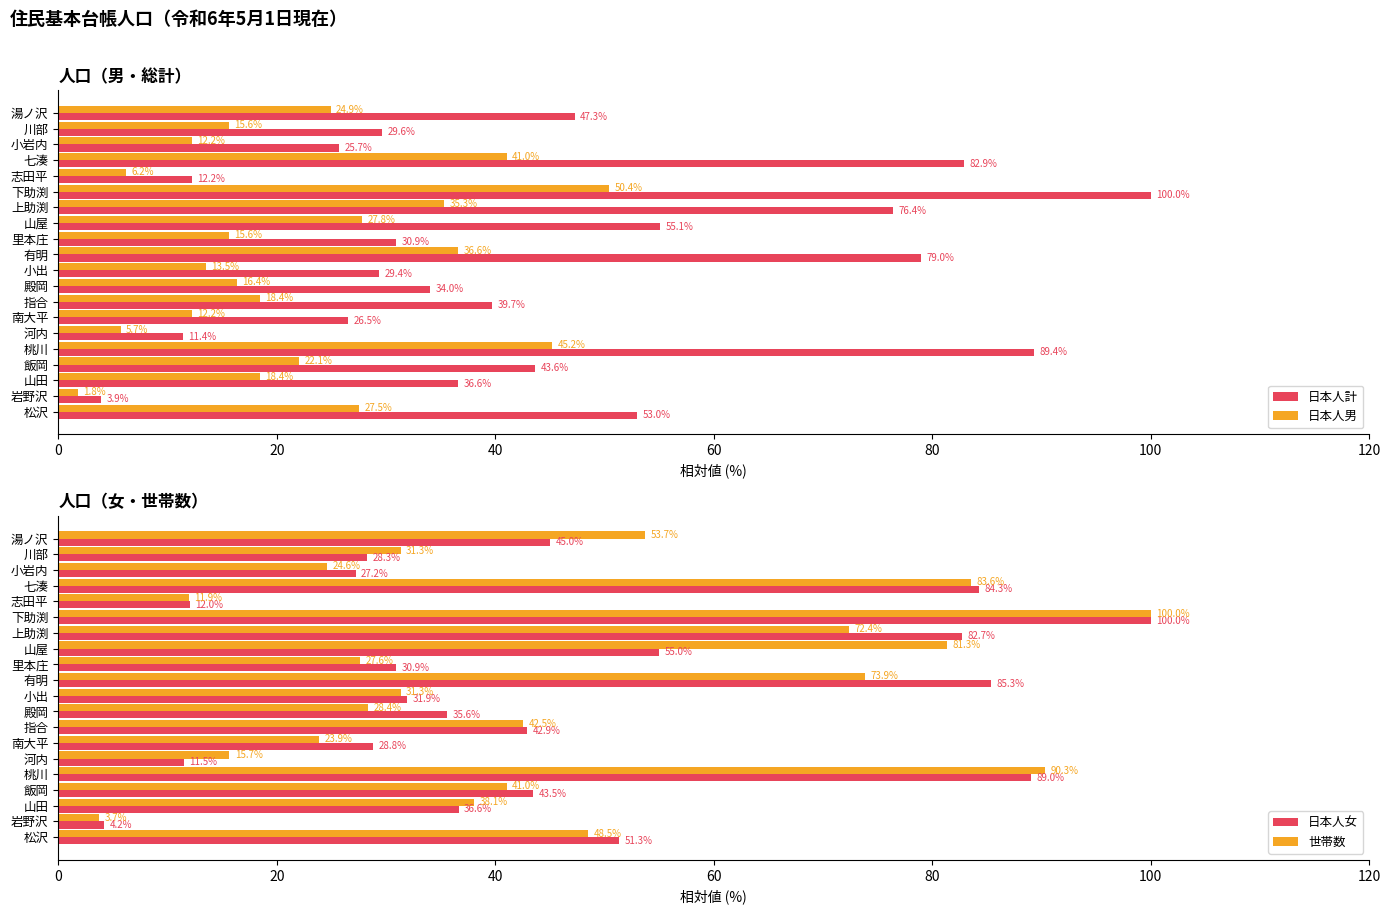

Are the bars grouped side by side (vs. stacked)?

Yes